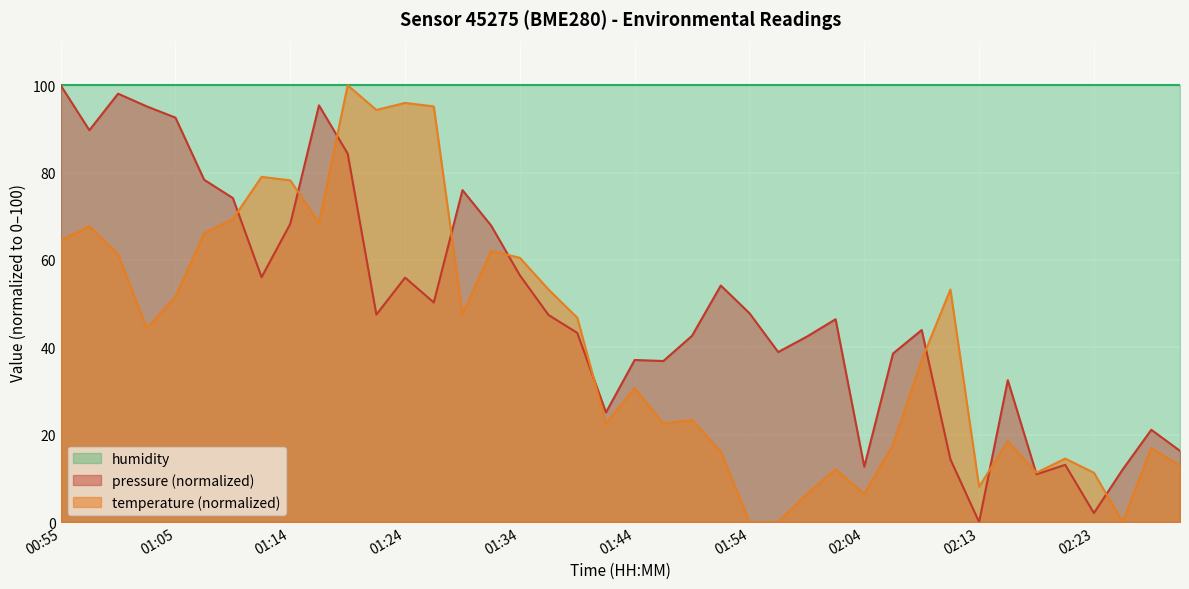

How many data points in temperature are less than 44?

20